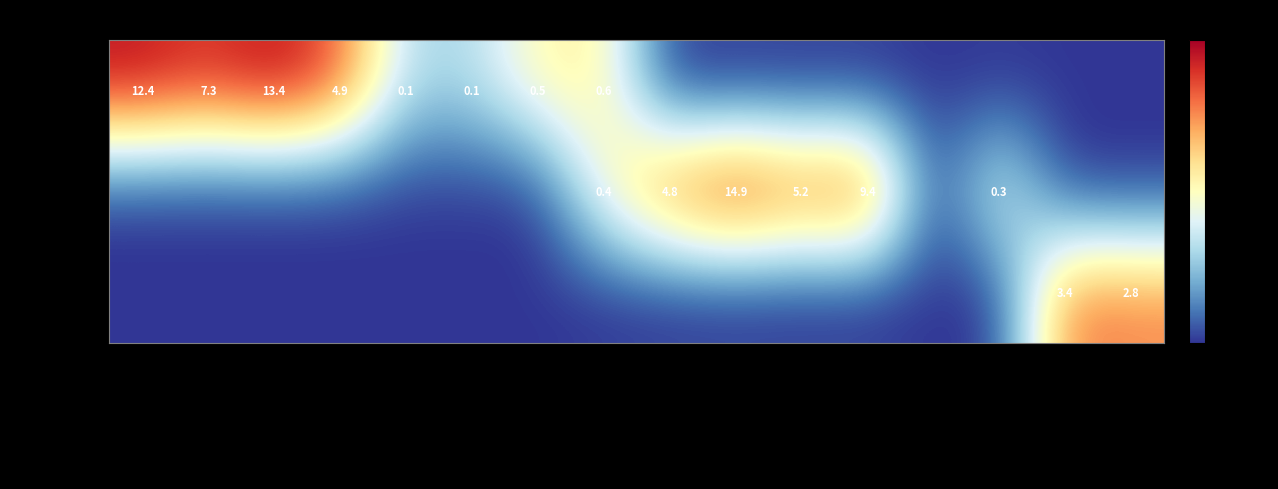

Which label corresponds to the smallest value in the chart?

Суп молочный